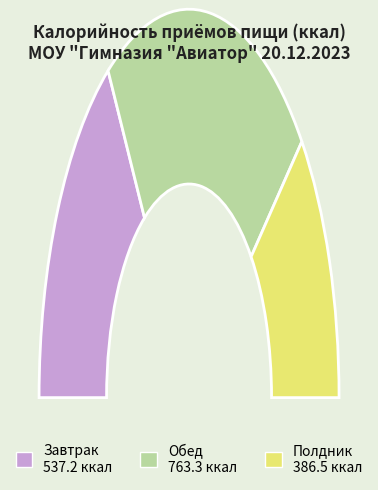

What percentage is the Полдник slice, to the nearest percent?

23%